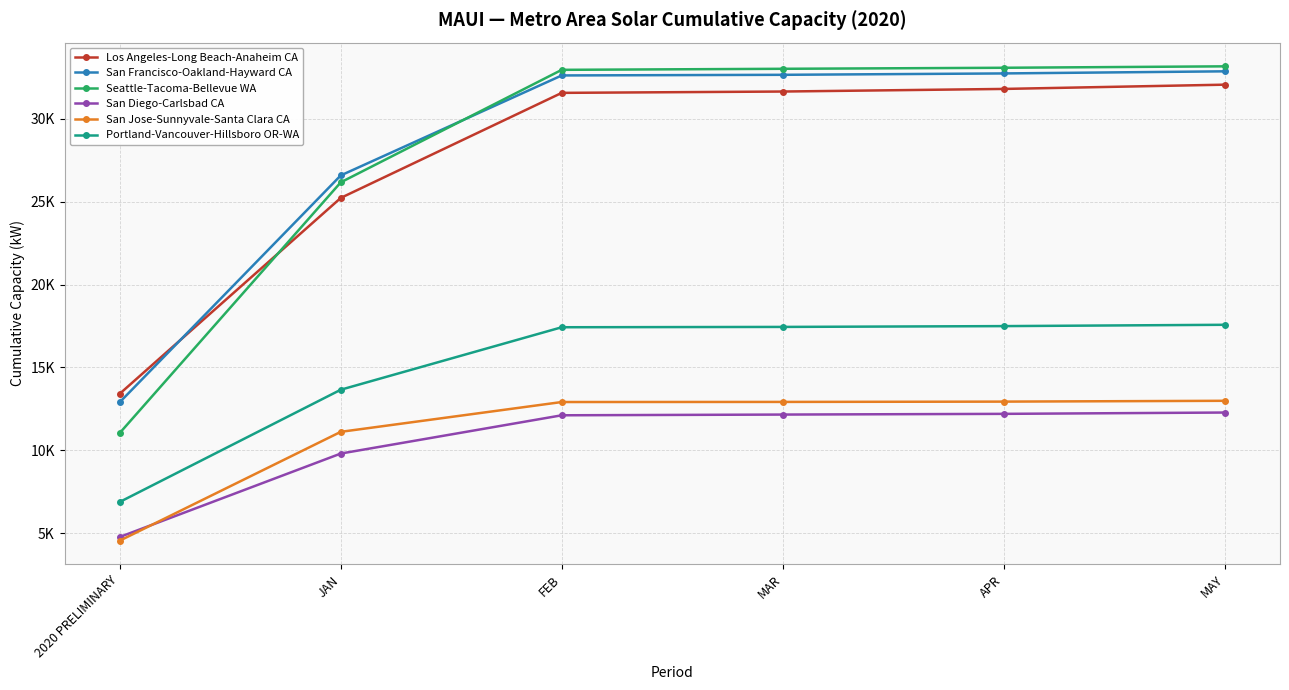

The value of Seattle-Tacoma-Bellevue WA at APR is 33088.5. True or false?

True